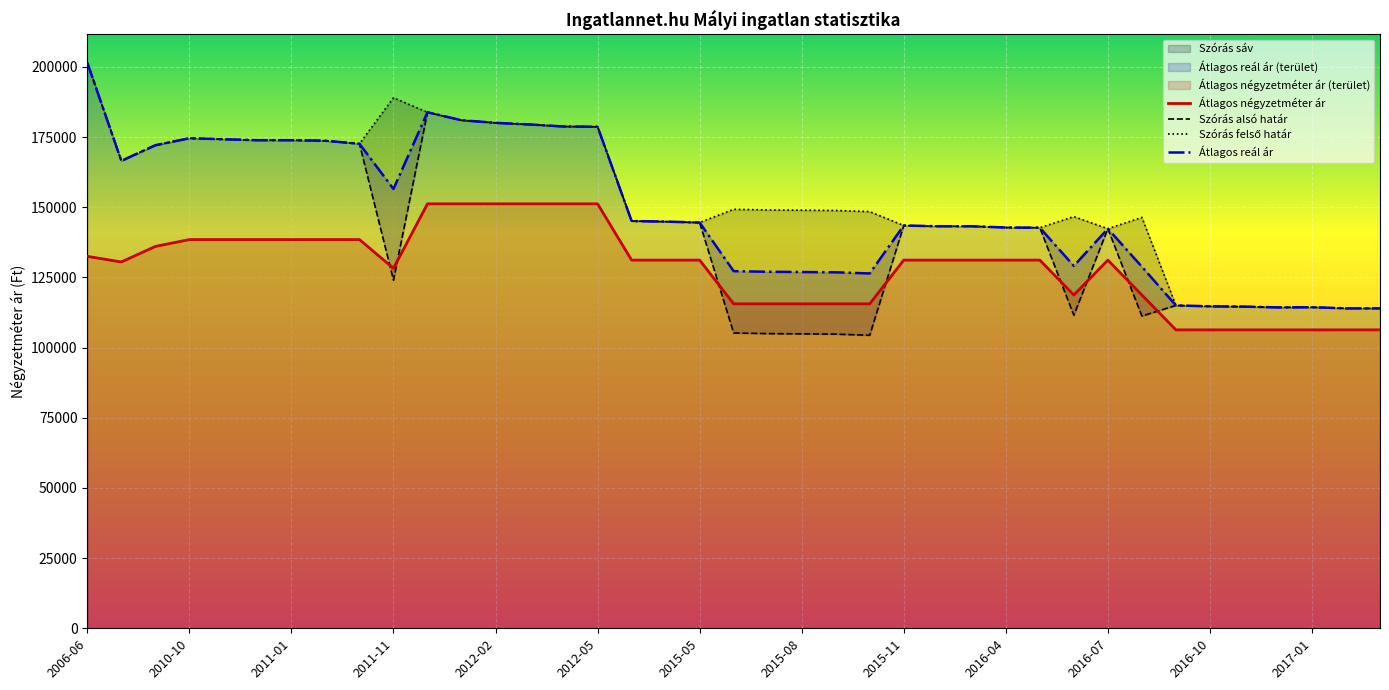

True or false: Átlagos négyzetméter ár and Átlagos reál ár intersect in this chart.

False